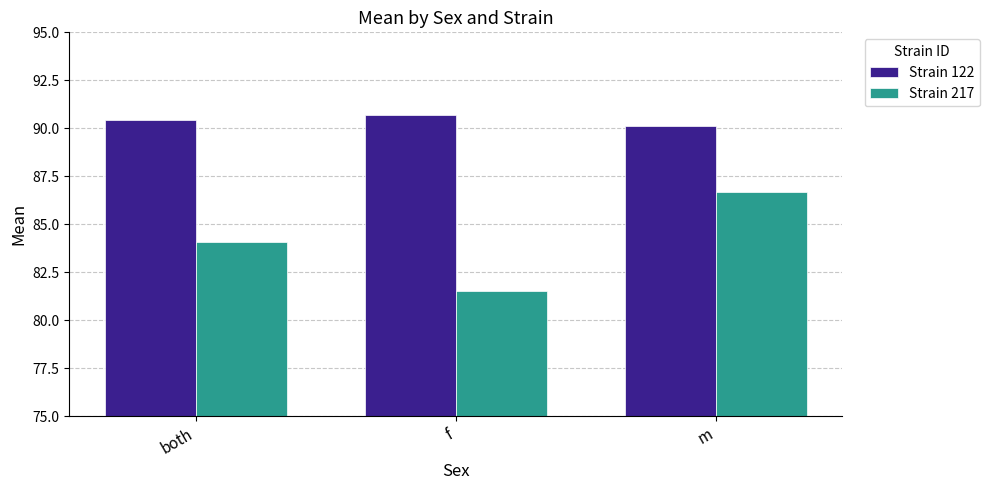

How many distinct data groups are displayed?

2